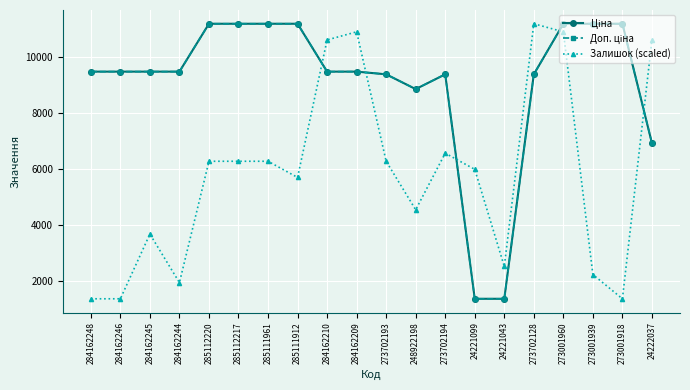

Is this an area chart (filled region under the line)?

No